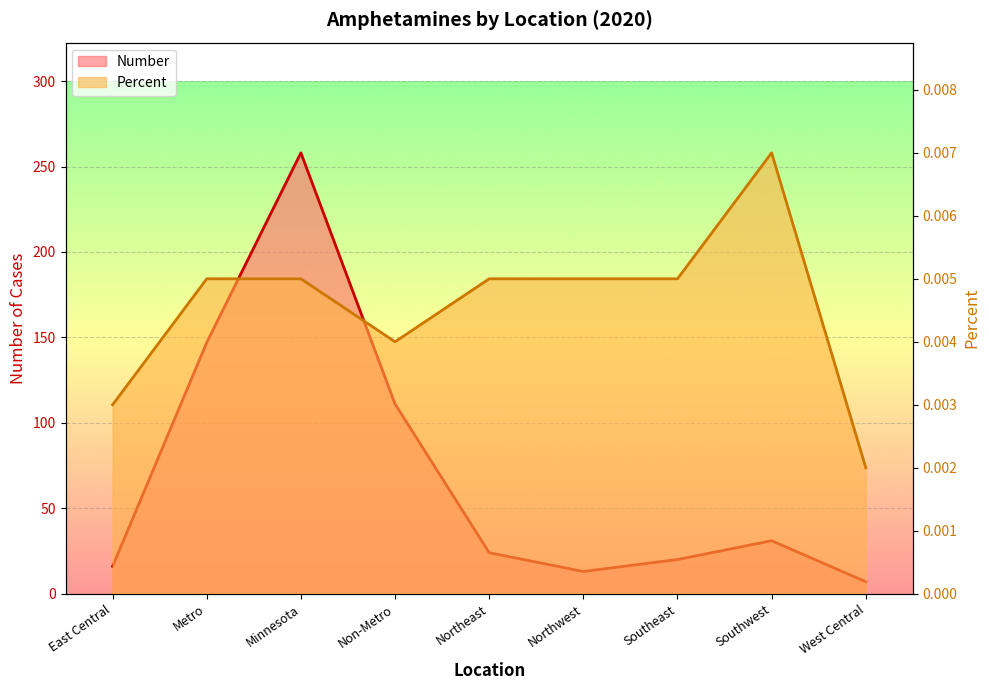

Rank the series by their maximum value, from lowest to highest.

Percent, Number